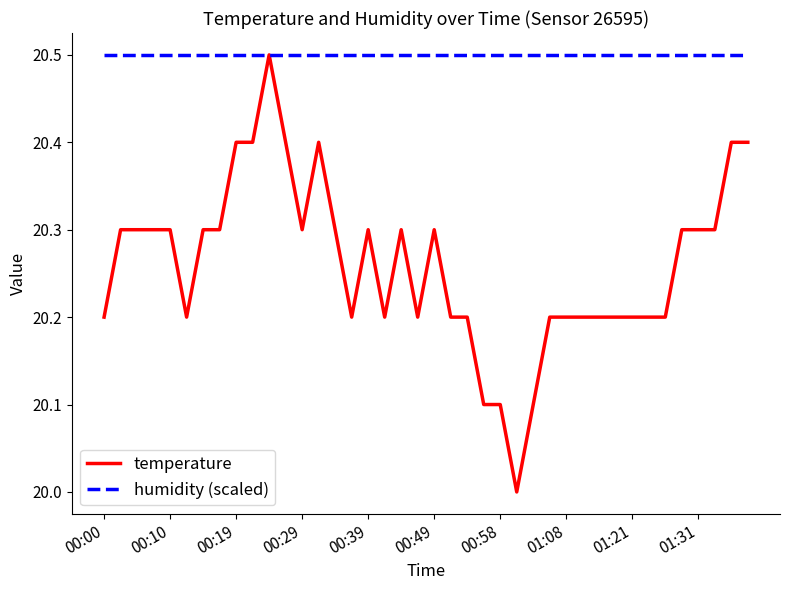

Count the temperature values in the range 20 to 21.

40